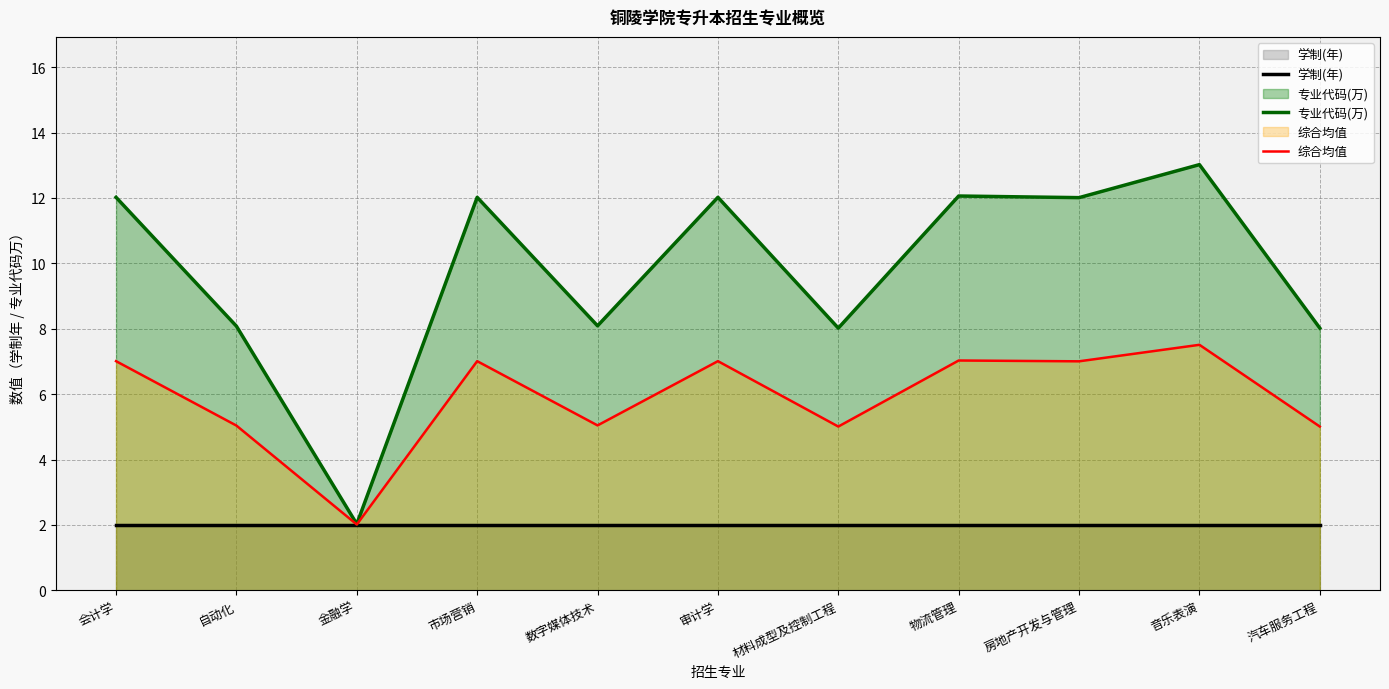

At 材料成型及控制工程, list the series in order from largest to smallest.

专业代码(万), 综合均值, 学制(年)